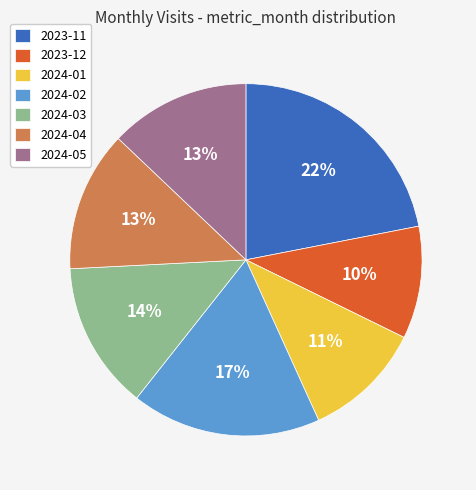

To the nearest percent, what is the combined percentage of 2023-11 and 2024-05?

35%